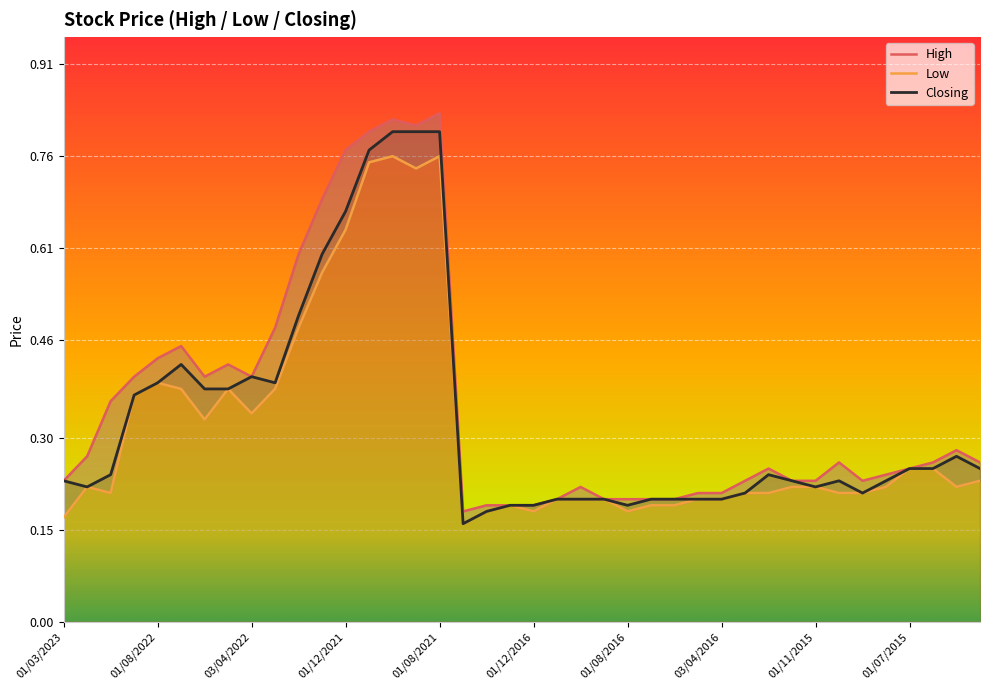

What is the label of the 40th point from the left?

39